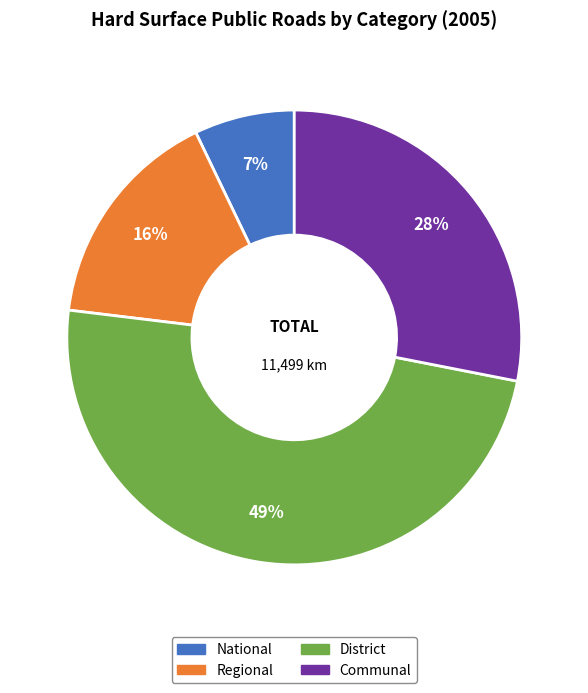

What is the largest slice in the pie chart?

District